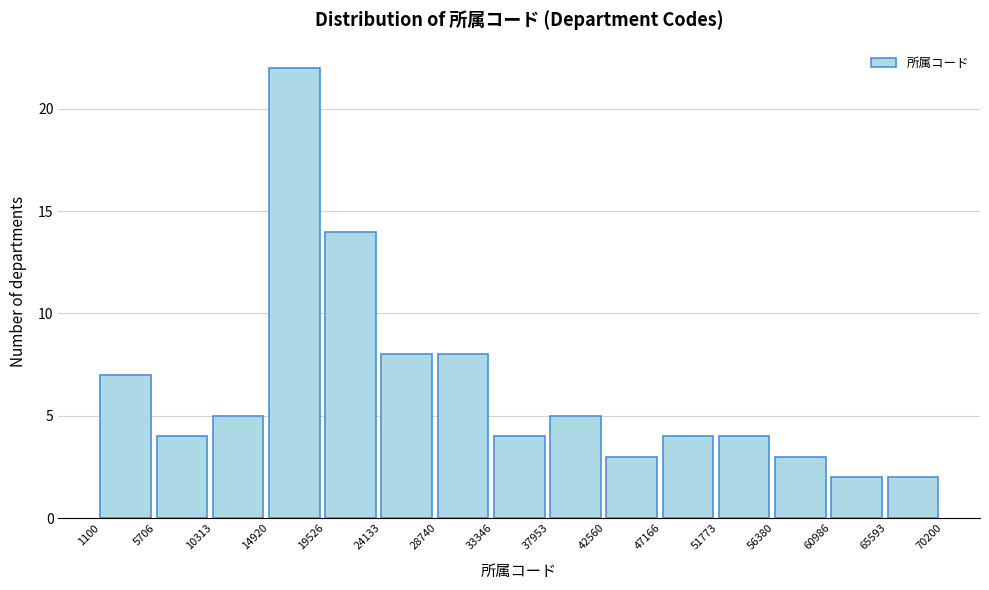

Which range on the x-axis has the tallest bar?

14920 to 19526